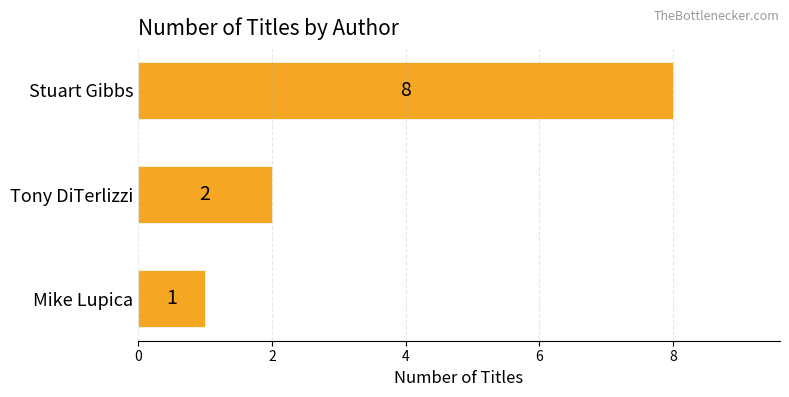

Does the chart contain any negative values?

No